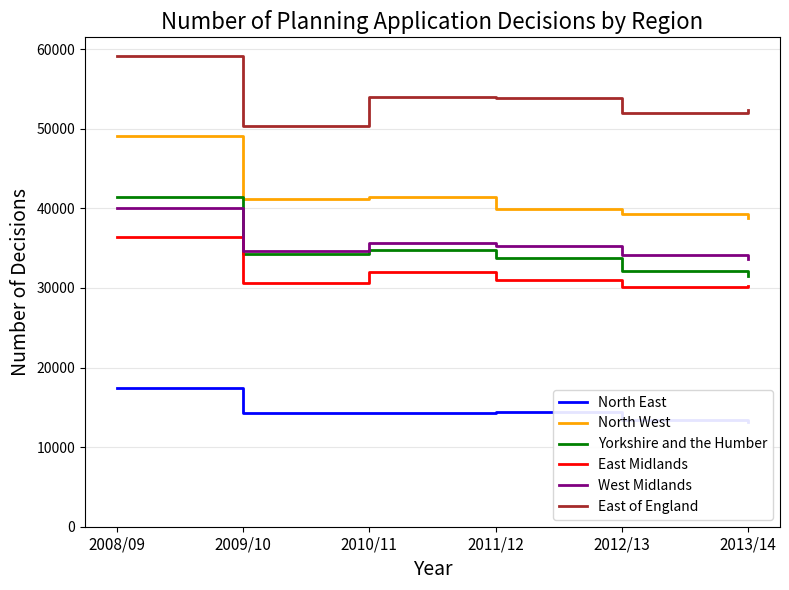

Rank the series at 2012/13 from lowest to highest value.

North East, East Midlands, Yorkshire and the Humber, West Midlands, North West, East of England